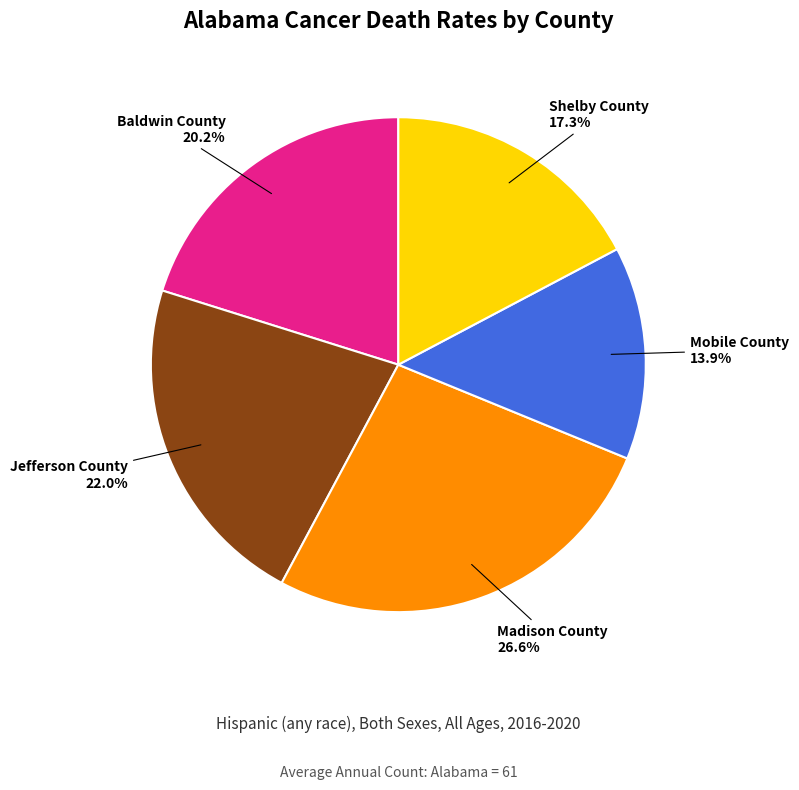

Does any single category account for the majority?

No